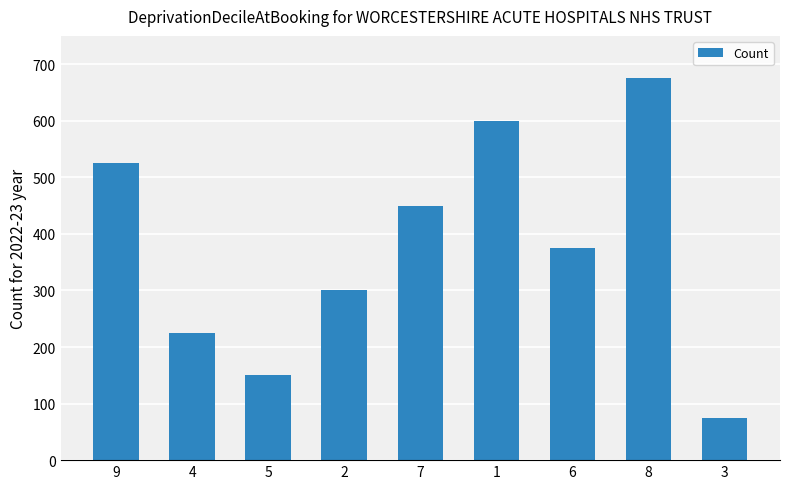

Rank the categories by value from lowest to highest.

3, 5, 4, 2, 6, 7, 9, 1, 8